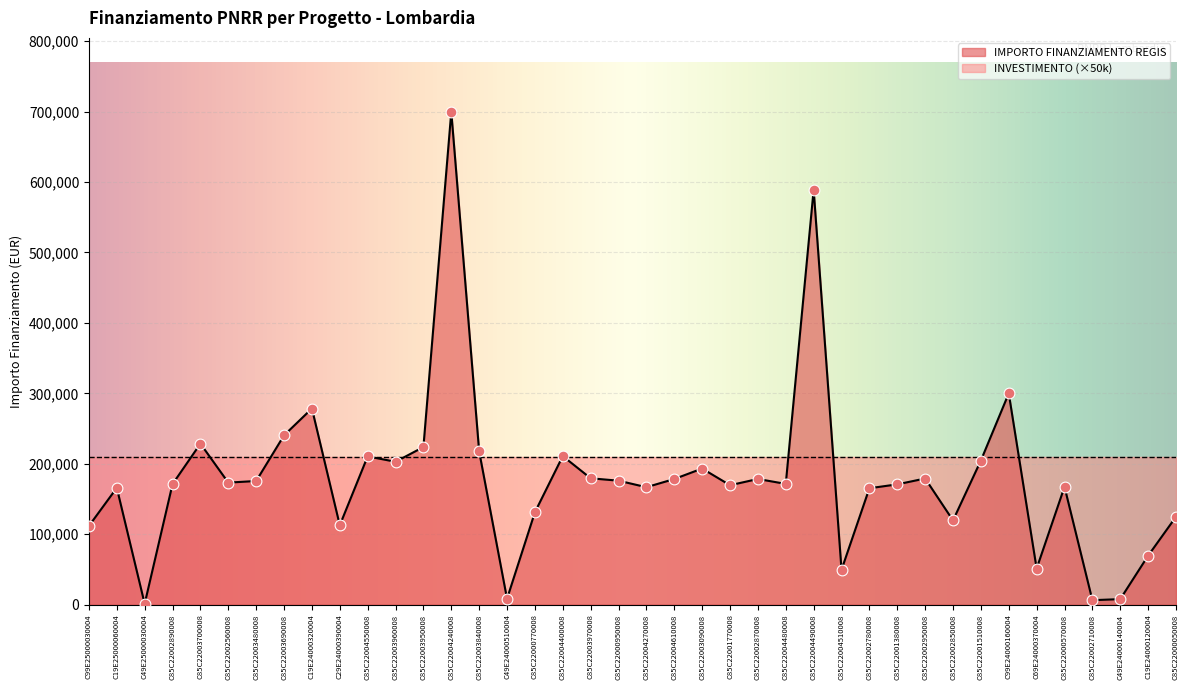

Which has a higher value, C85C22002850008 or C85C22004490008?

C85C22004490008